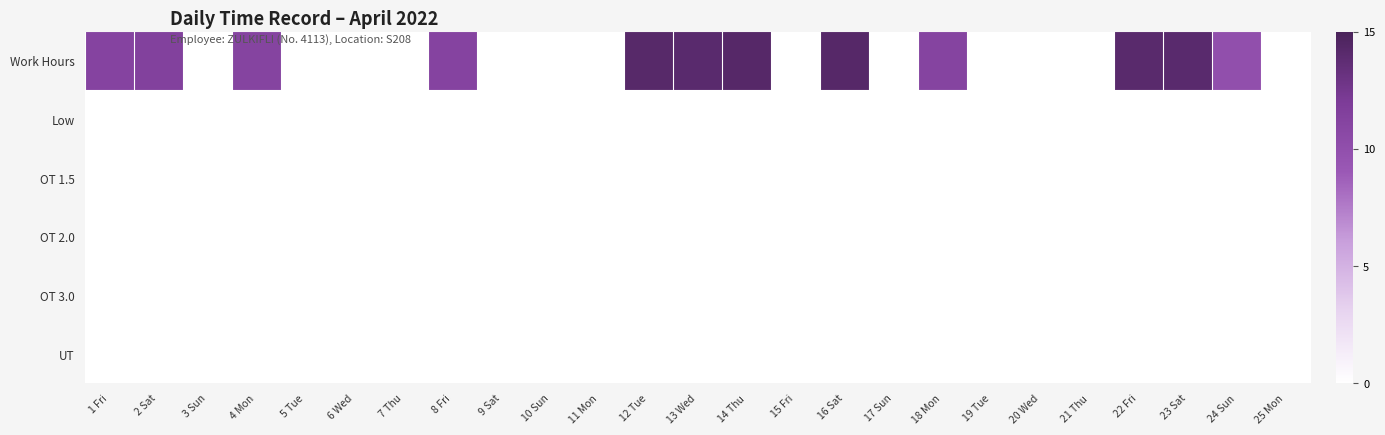

Reading left to right, extract all data points from this chart.

Work Hours: 1 Fri=11.2	2 Sat=11.4	3 Sun=0.0	4 Mon=11.1	5 Tue=0.0	6 Wed=0.0	7 Thu=0.0	8 Fri=11.2	9 Sat=0.0	10 Sun=0.0	11 Mon=0.0	12 Tue=14.2	13 Wed=14.0	14 Thu=14.3	15 Fri=0.0	16 Sat=14.2	17 Sun=0.0	18 Mon=11.1	19 Tue=0.0	20 Wed=0.0	21 Thu=0.0	22 Fri=14.1	23 Sat=14.0	24 Sun=10.0	25 Mon=0.0
Low: 1 Fri=0.0	2 Sat=0.0	3 Sun=0.0	4 Mon=0.0	5 Tue=0.0	6 Wed=0.0	7 Thu=0.0	8 Fri=0.0	9 Sat=0.0	10 Sun=0.0	11 Mon=0.0	12 Tue=0.0	13 Wed=0.0	14 Thu=0.0	15 Fri=0.0	16 Sat=0.0	17 Sun=0.0	18 Mon=0.0	19 Tue=0.0	20 Wed=0.0	21 Thu=0.0	22 Fri=0.0	23 Sat=0.0	24 Sun=0.0	25 Mon=0.0
OT 1.5: 1 Fri=0.0	2 Sat=0.0	3 Sun=0.0	4 Mon=0.0	5 Tue=0.0	6 Wed=0.0	7 Thu=0.0	8 Fri=0.0	9 Sat=0.0	10 Sun=0.0	11 Mon=0.0	12 Tue=0.0	13 Wed=0.0	14 Thu=0.0	15 Fri=0.0	16 Sat=0.0	17 Sun=0.0	18 Mon=0.0	19 Tue=0.0	20 Wed=0.0	21 Thu=0.0	22 Fri=0.0	23 Sat=0.0	24 Sun=0.0	25 Mon=0.0
OT 2.0: 1 Fri=0.0	2 Sat=0.0	3 Sun=0.0	4 Mon=0.0	5 Tue=0.0	6 Wed=0.0	7 Thu=0.0	8 Fri=0.0	9 Sat=0.0	10 Sun=0.0	11 Mon=0.0	12 Tue=0.0	13 Wed=0.0	14 Thu=0.0	15 Fri=0.0	16 Sat=0.0	17 Sun=0.0	18 Mon=0.0	19 Tue=0.0	20 Wed=0.0	21 Thu=0.0	22 Fri=0.0	23 Sat=0.0	24 Sun=0.0	25 Mon=0.0
OT 3.0: 1 Fri=0.0	2 Sat=0.0	3 Sun=0.0	4 Mon=0.0	5 Tue=0.0	6 Wed=0.0	7 Thu=0.0	8 Fri=0.0	9 Sat=0.0	10 Sun=0.0	11 Mon=0.0	12 Tue=0.0	13 Wed=0.0	14 Thu=0.0	15 Fri=0.0	16 Sat=0.0	17 Sun=0.0	18 Mon=0.0	19 Tue=0.0	20 Wed=0.0	21 Thu=0.0	22 Fri=0.0	23 Sat=0.0	24 Sun=0.0	25 Mon=0.0
UT: 1 Fri=0.0	2 Sat=0.0	3 Sun=0.0	4 Mon=0.0	5 Tue=0.0	6 Wed=0.0	7 Thu=0.0	8 Fri=0.0	9 Sat=0.0	10 Sun=0.0	11 Mon=0.0	12 Tue=0.0	13 Wed=0.0	14 Thu=0.0	15 Fri=0.0	16 Sat=0.0	17 Sun=0.0	18 Mon=0.0	19 Tue=0.0	20 Wed=0.0	21 Thu=0.0	22 Fri=0.0	23 Sat=0.0	24 Sun=0.0	25 Mon=0.0